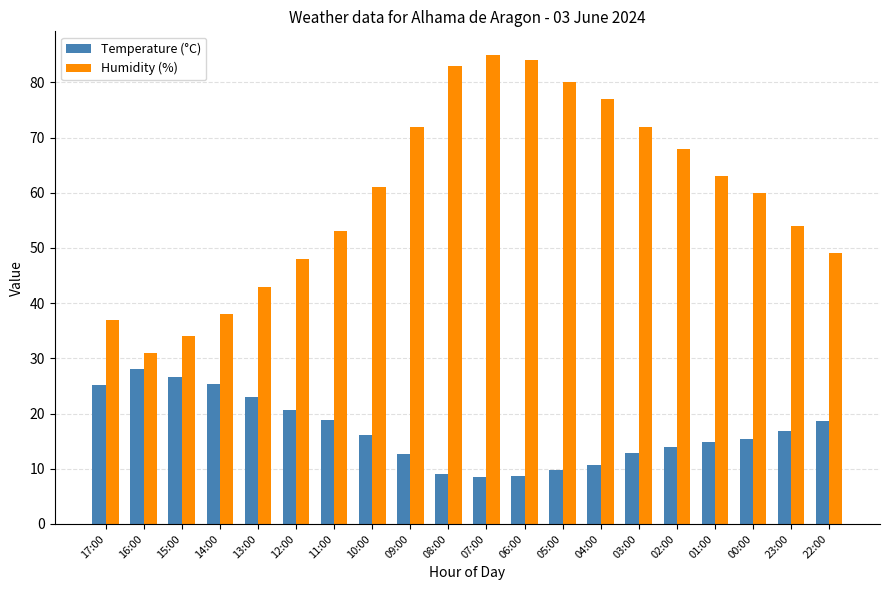

What is the total value across all series at 06:00?

92.6